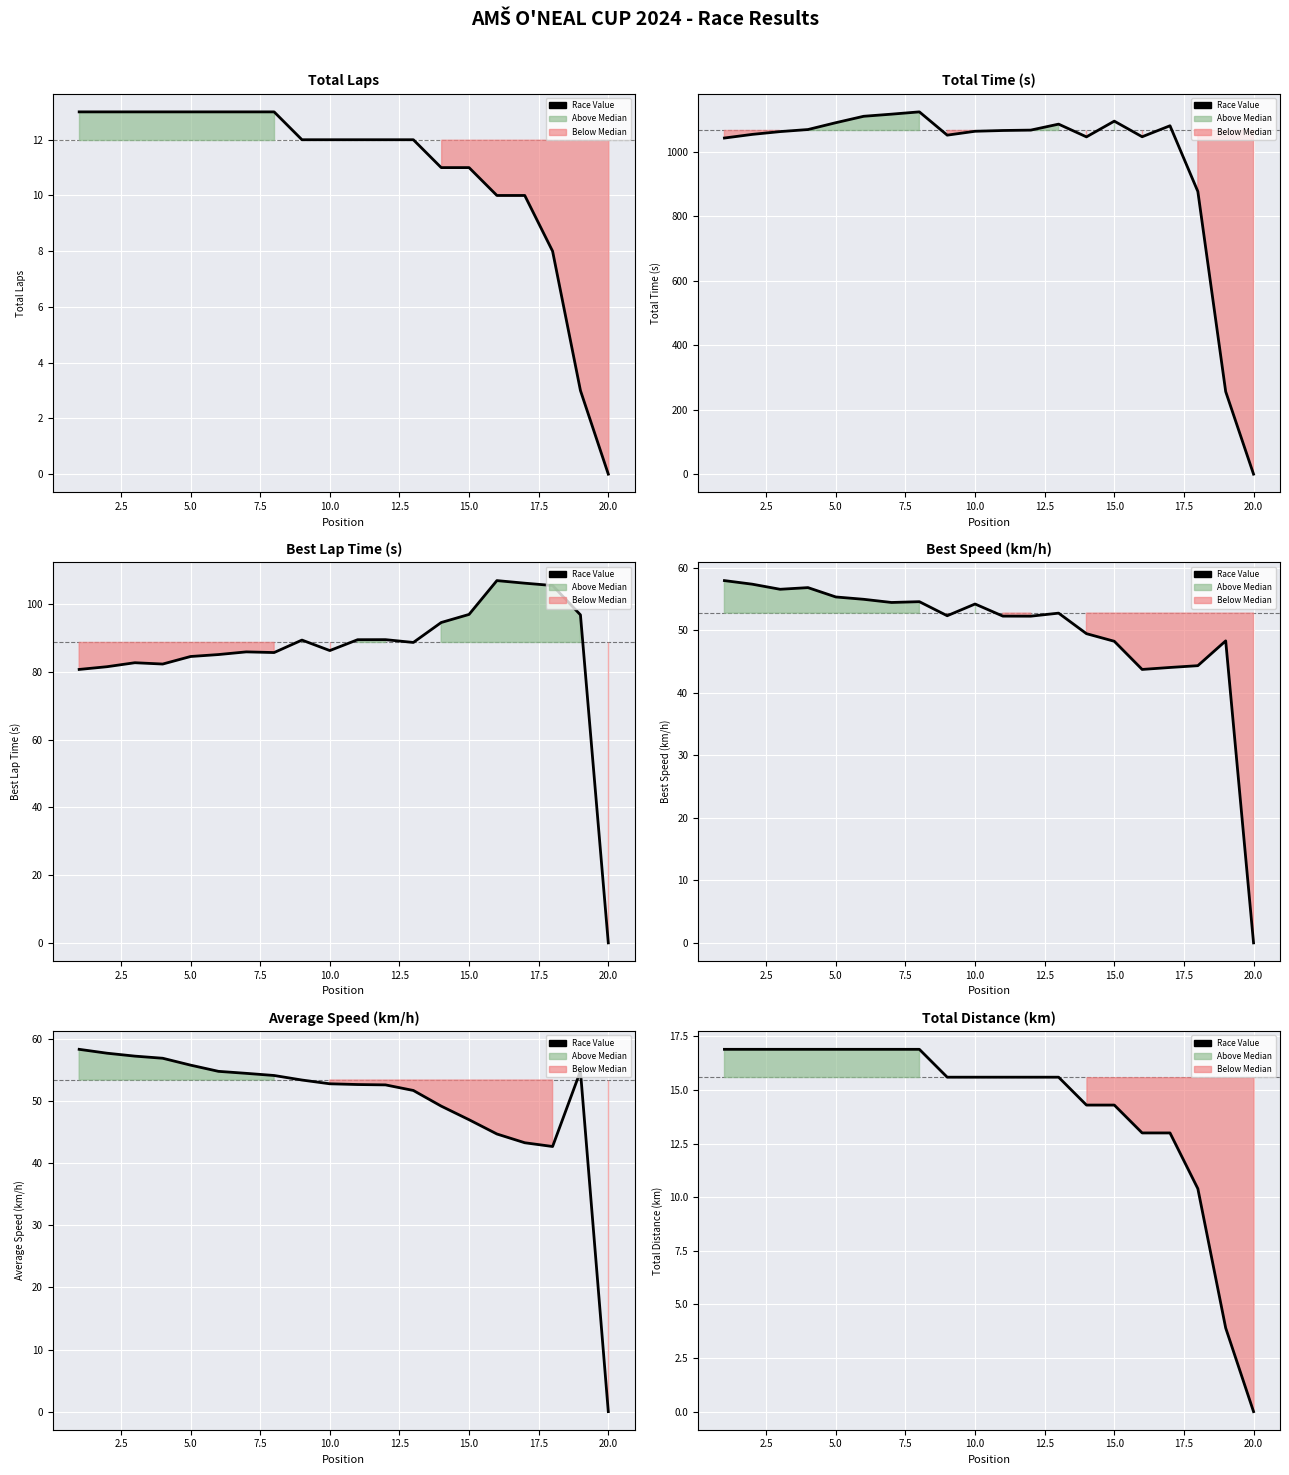

Is it true that the value at 10.0 is 25.5?

False